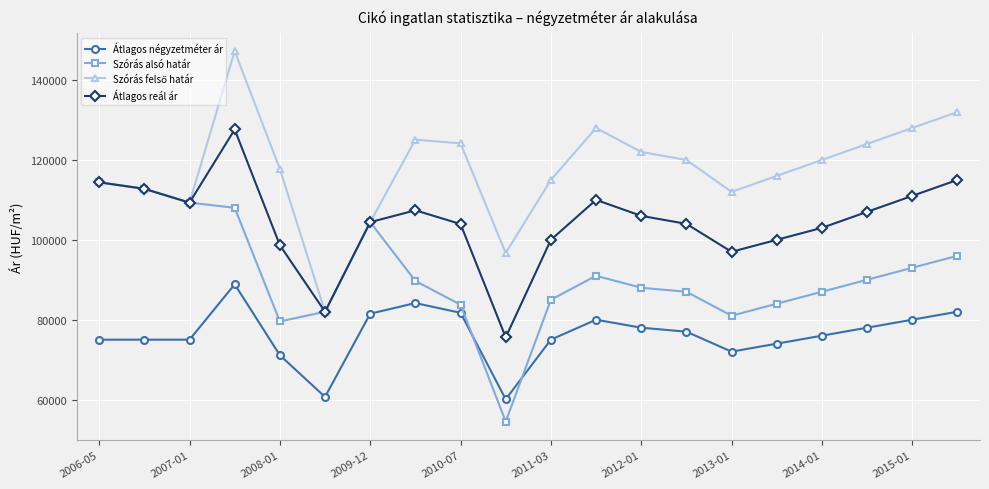

What is the minimum value shown in the chart?

54492